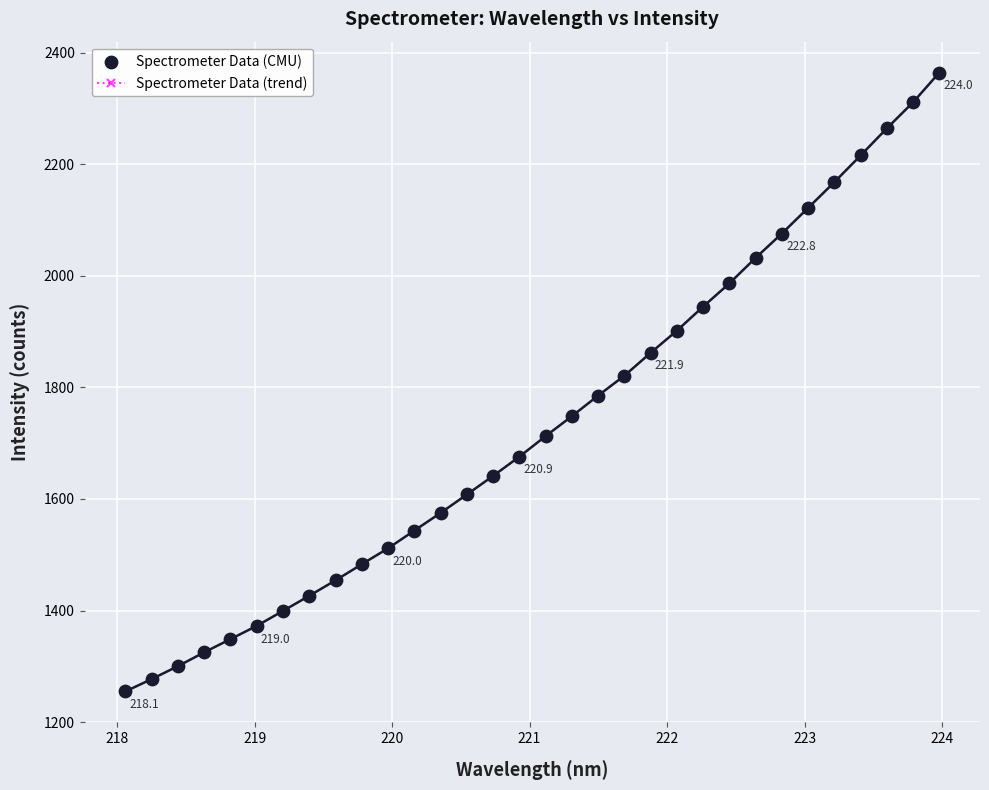

What is the difference between the maximum and minimum values?

1109.1